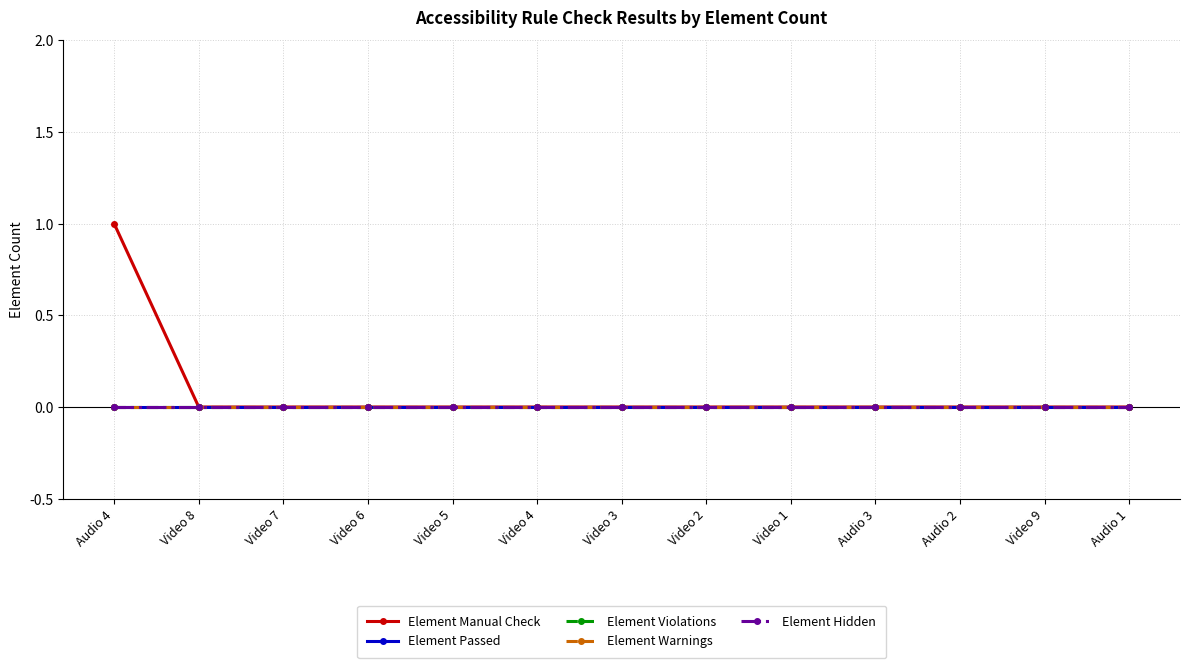

Does the chart have visible grid lines?

Yes